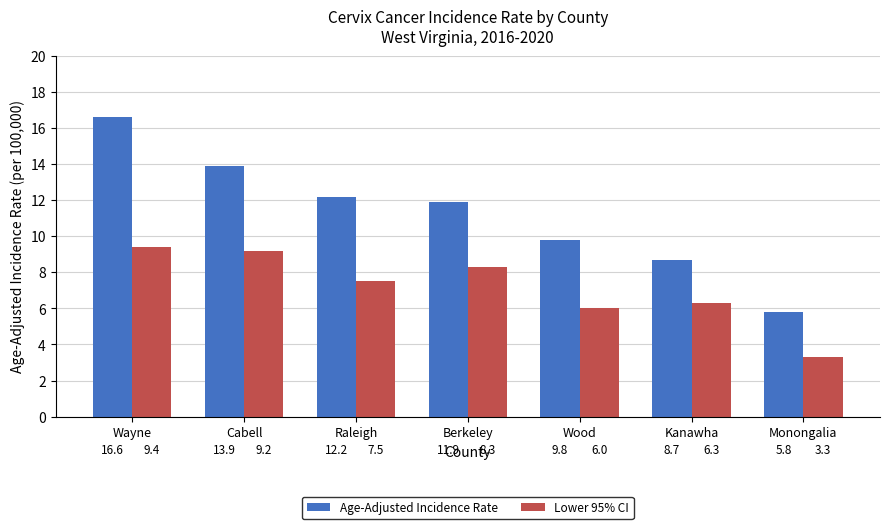

What is the spread (max minus min) of values at Wood?

3.8